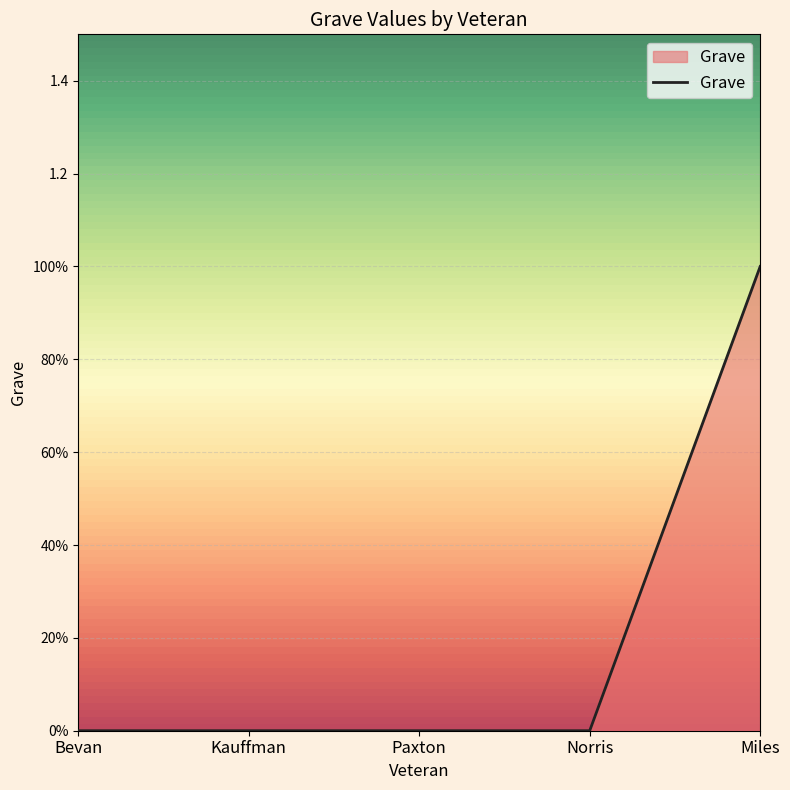

Is this an area chart (filled region under the line)?

Yes